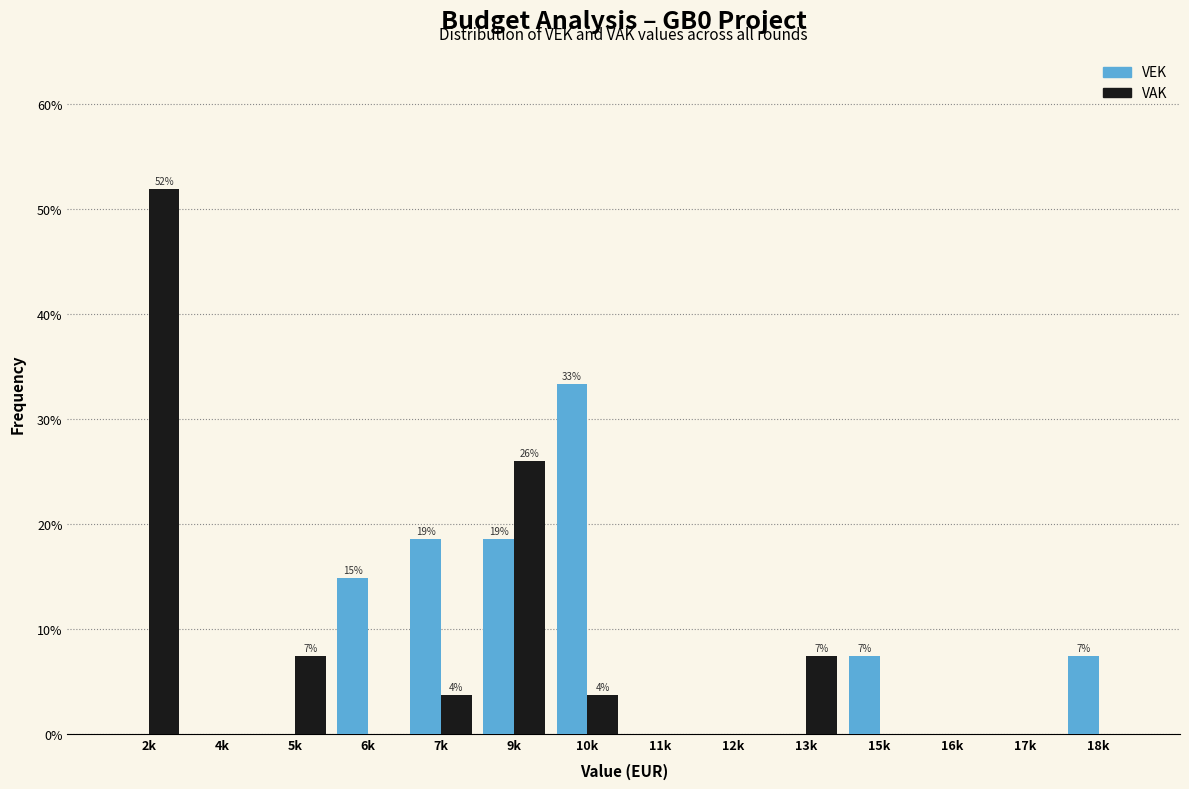

Reading right to left, transcribe all the data shown in this chart.

VEK: 18k=7.4	17k=0.0	16k=0.0	15k=7.4	13k=0.0	12k=0.0	11k=0.0	10k=33.3	9k=18.5	7k=18.5	6k=14.8	5k=0.0	4k=0.0	2k=0.0
VAK: 18k=0.0	17k=0.0	16k=0.0	15k=0.0	13k=7.4	12k=0.0	11k=0.0	10k=3.7	9k=25.9	7k=3.7	6k=0.0	5k=7.4	4k=0.0	2k=51.9